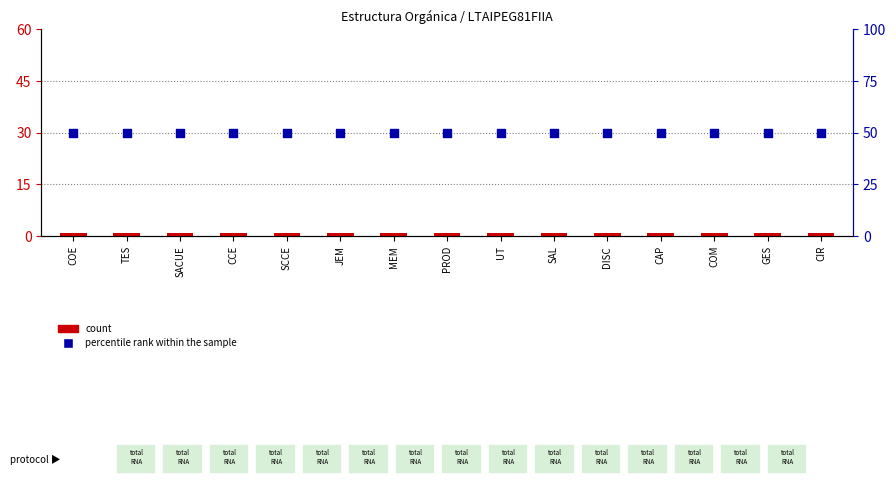

Which series reaches the maximum Y coordinate?

percentile rank within the sample